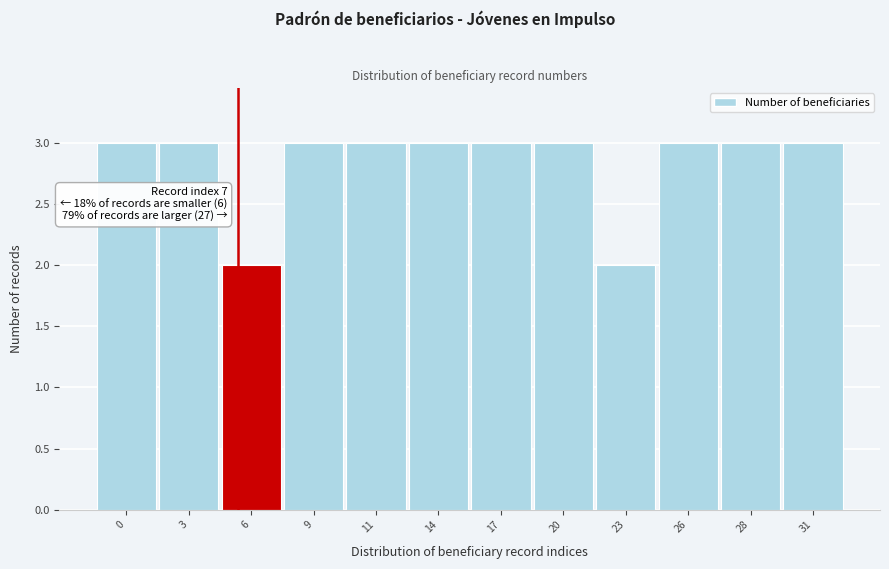

Reading right to left, extract all data points from this chart.

31=3	28=3	26=3	23=2	20=3	17=3	14=3	11=3	9=3	6=2	3=3	0=3